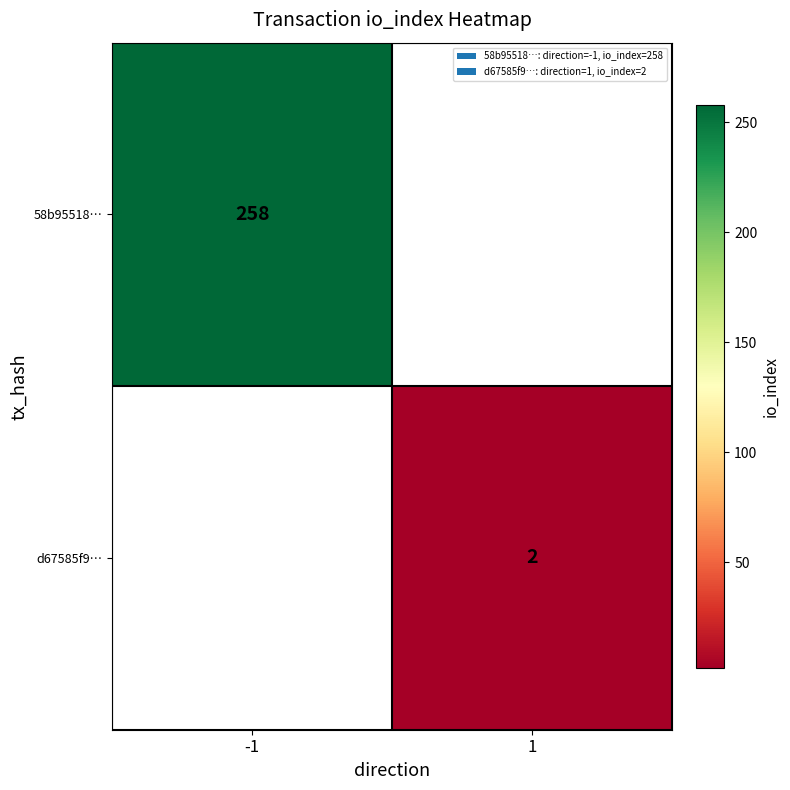

True or false: 58b95518… has a value of 118 at -1.

False